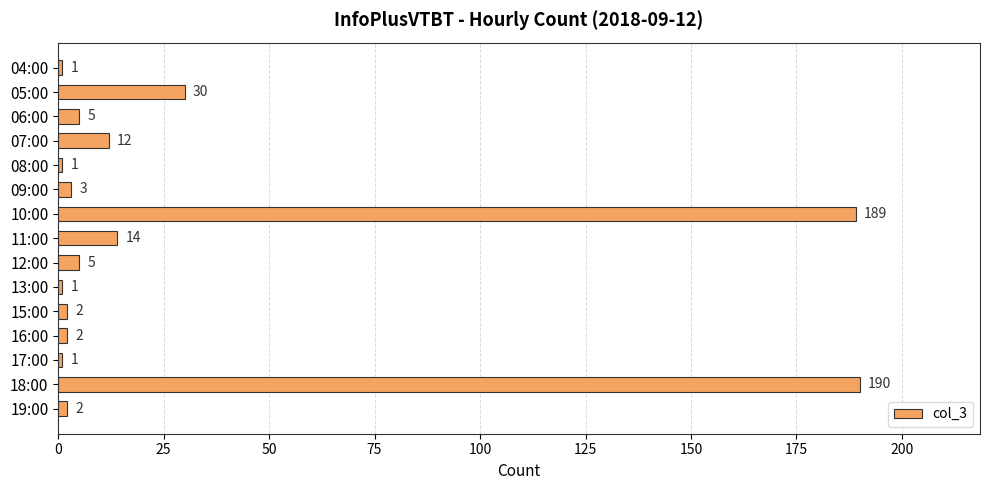

What is the label of the 1st bar from the top?

04:00